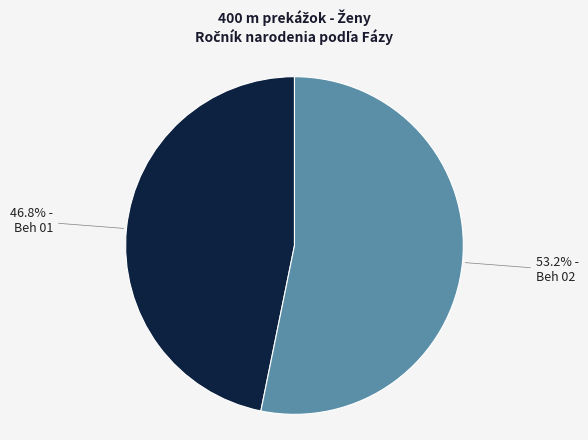

Is there a majority slice in this chart?

Yes